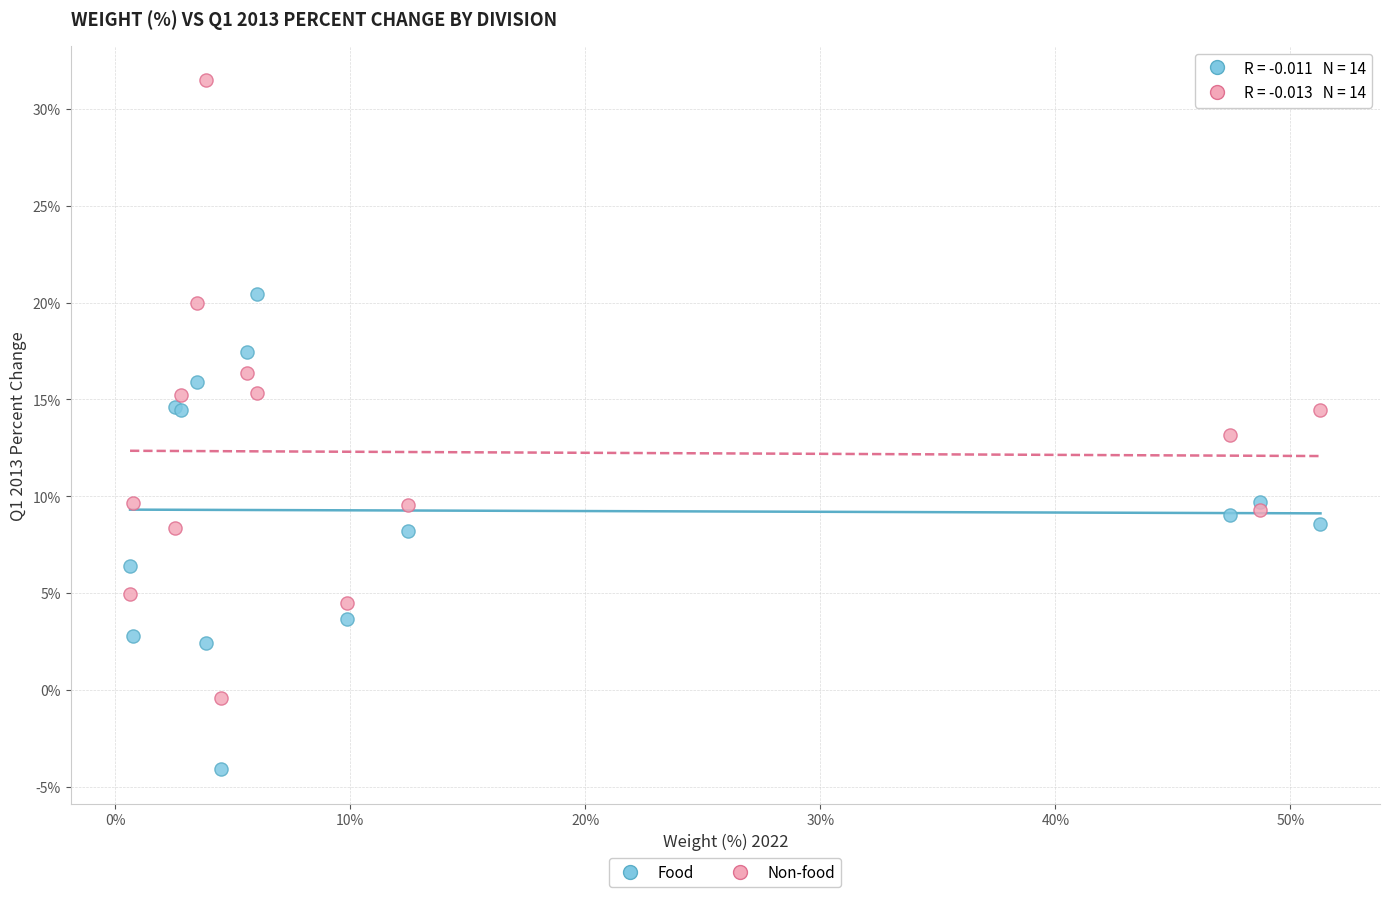

What are all the series names shown in the legend?

Food, Non-food